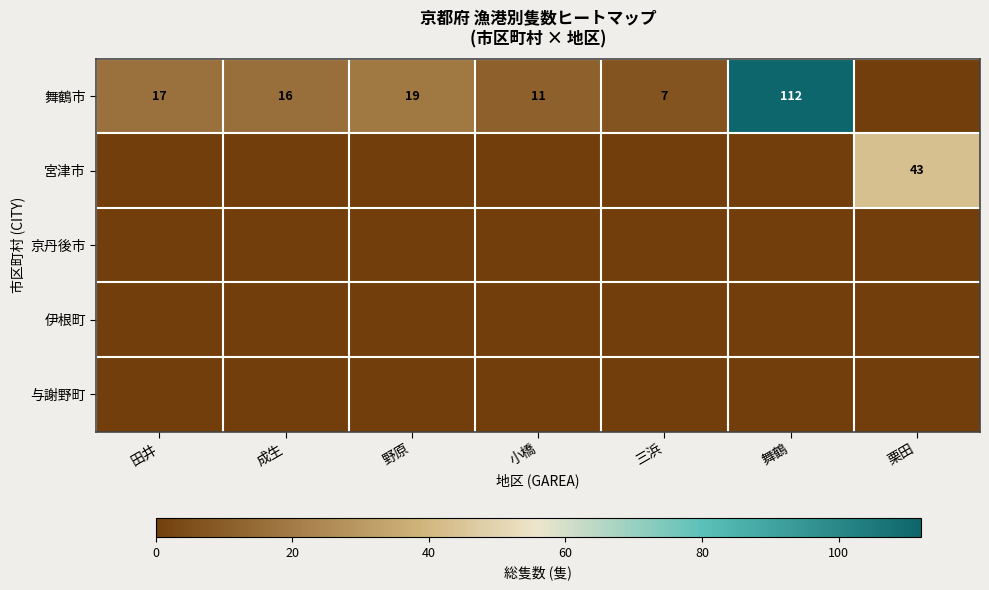

Is it true that 舞鶴市 equals 5 at 小橋?

False